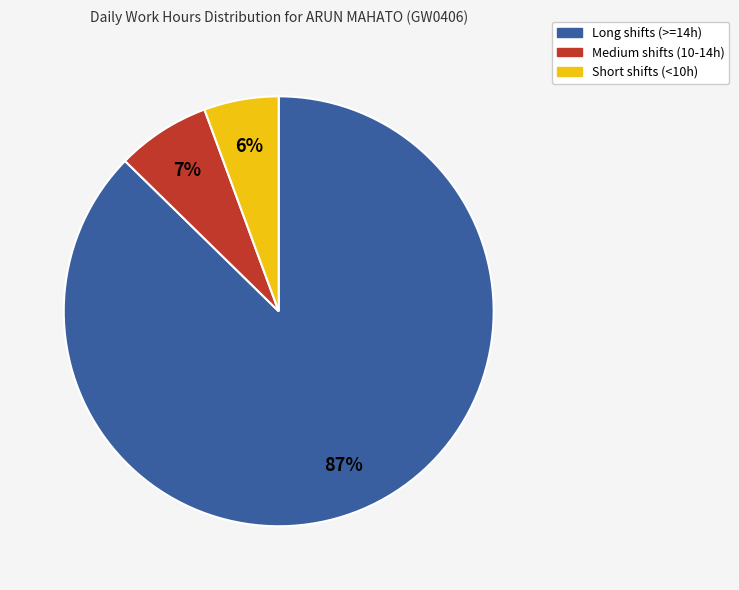

To the nearest percent, what is the difference between the Short shifts (<10h) and Medium shifts (10-14h) slice percentages?

1%